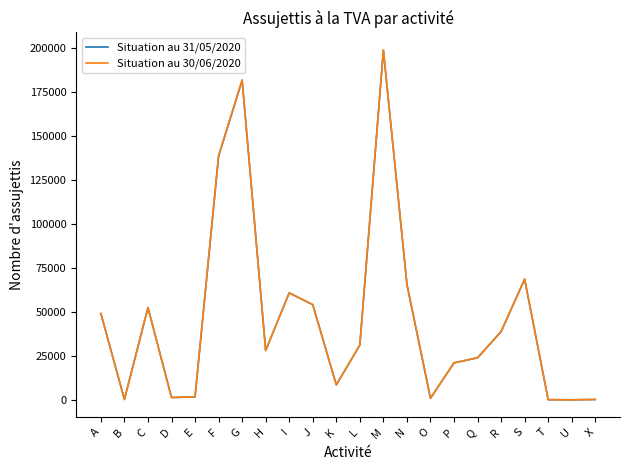

What position from the left is O?

15